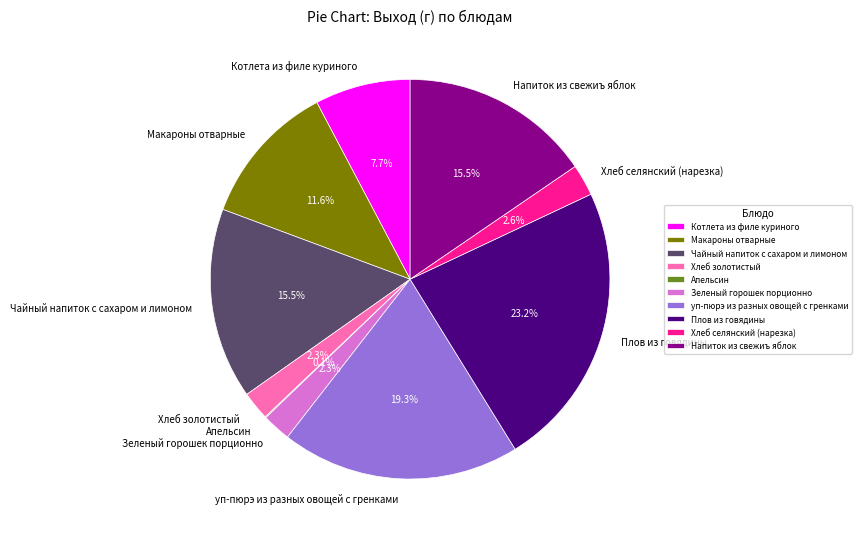

To the nearest percent, what is the difference between the Макароны отварные and Чайный напиток с сахаром и лимоном slice percentages?

4%